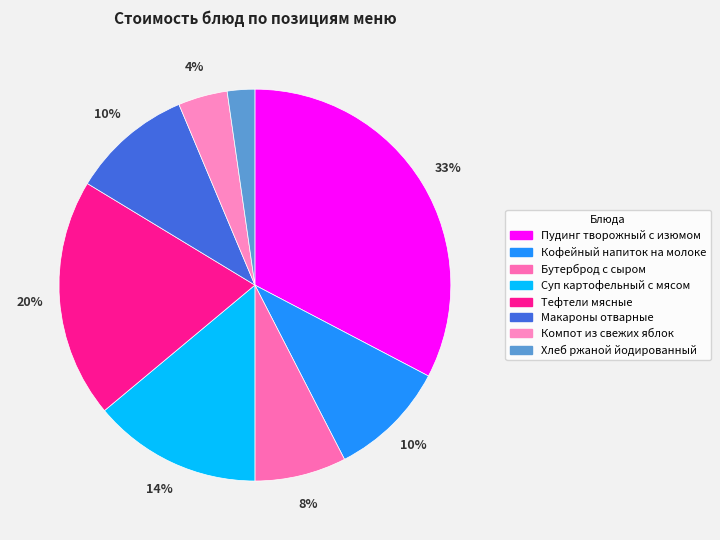

Approximately how many times larger is the value at Хлеб ржаной йодированный compared to Пудинг творожный с изюмом?

0.1